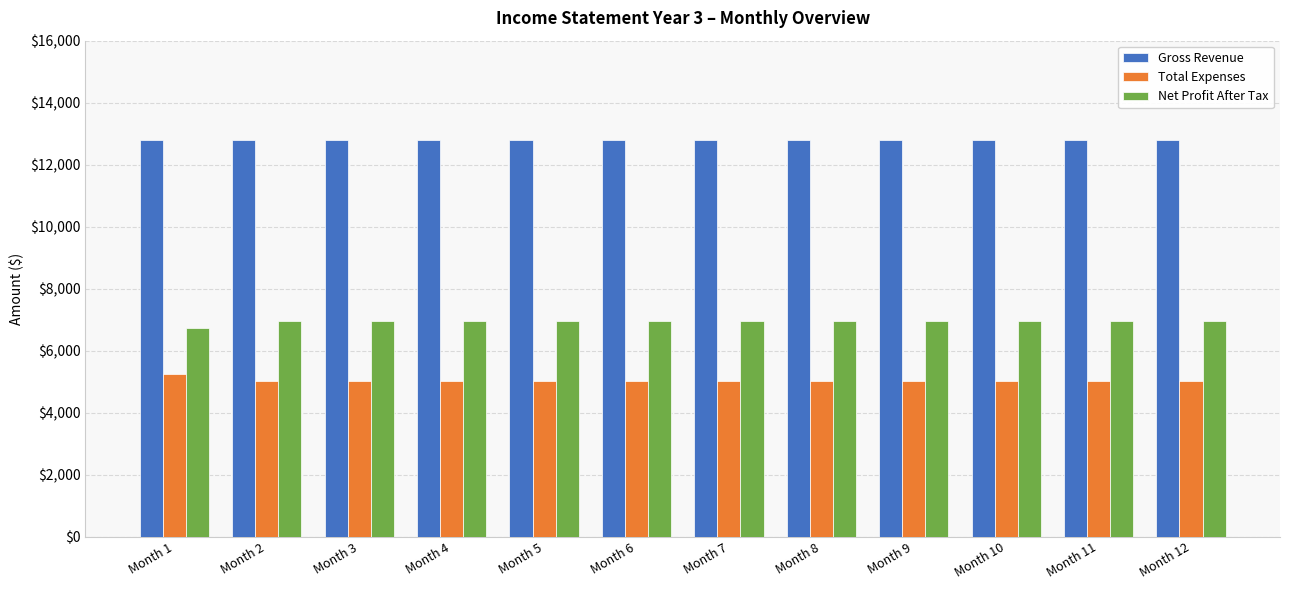

What is the value of the Total Expenses bar at the 9th from the left?

5010.0